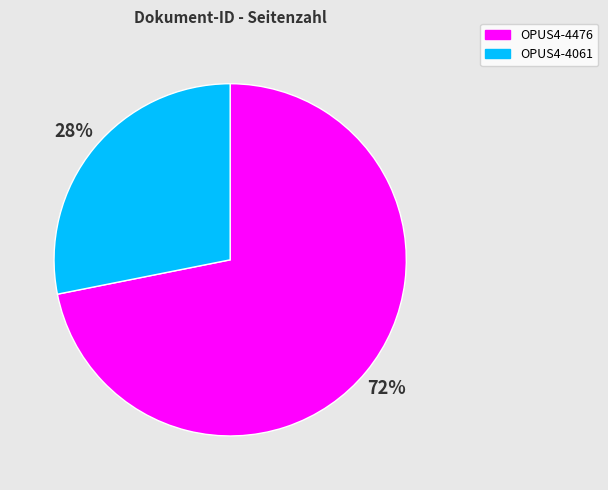

Does any single category account for the majority?

Yes